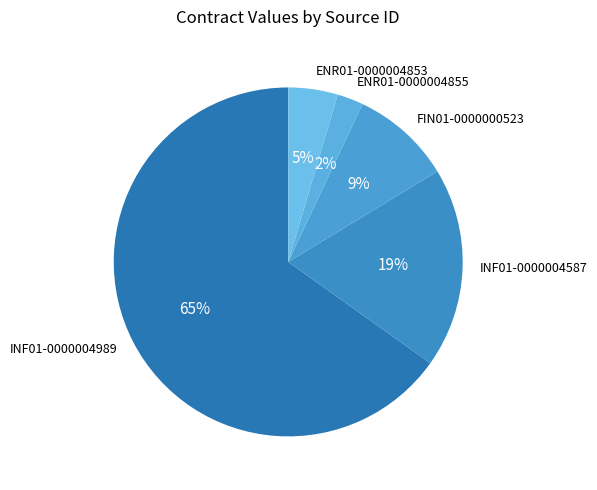

The ENR01-0000004855 slice represents 17% of the pie. True or false?

False